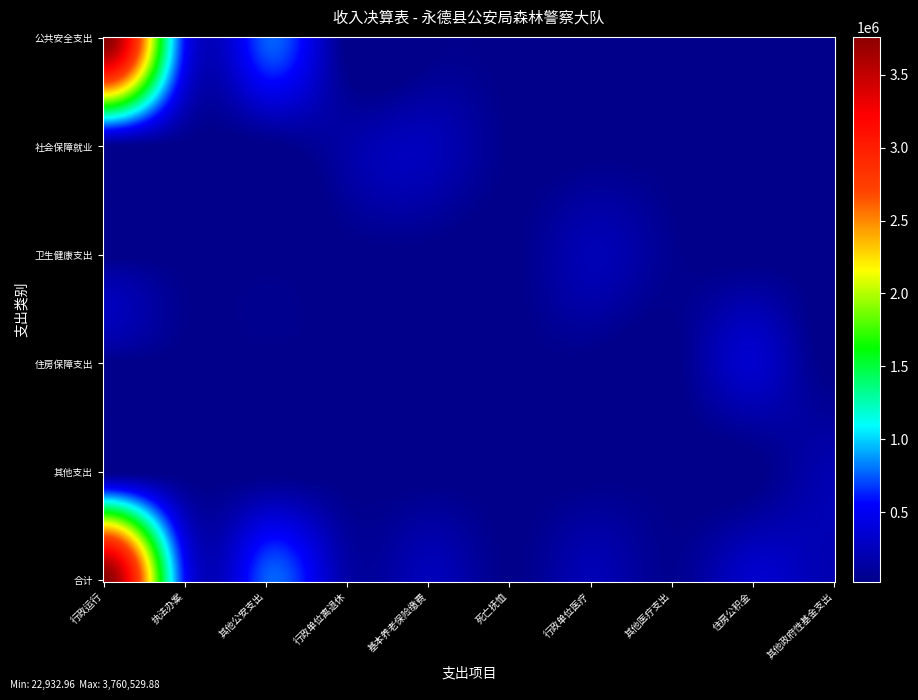

What is the sum of all 行政单位医疗 values?

222148.8